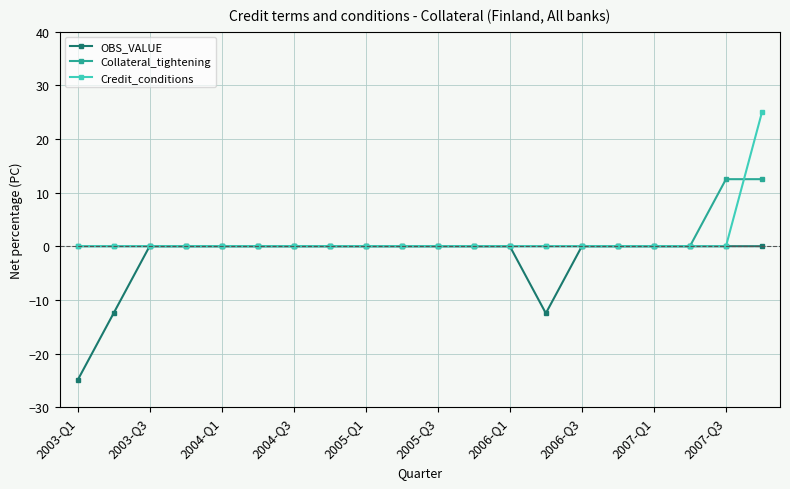

What is the difference between the second highest and second lowest values in the Collateral_tightening series?

12.5